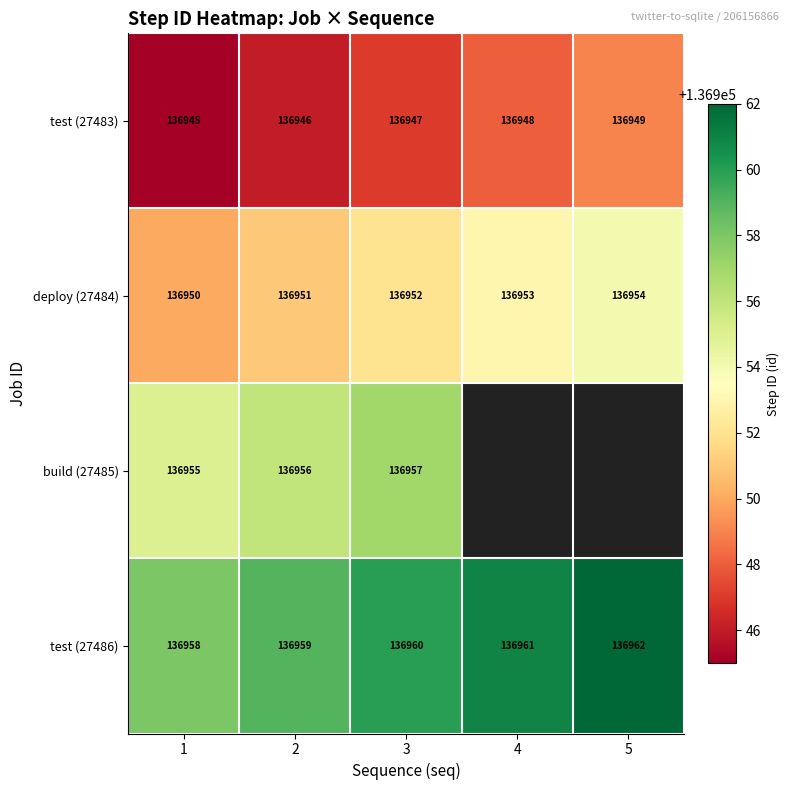

Is it true that test (27486) equals 193123 at 4?

False